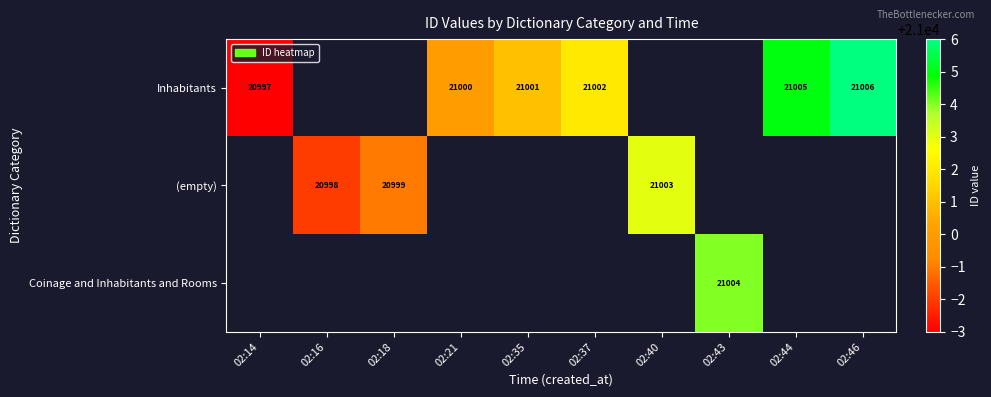

What is the sum of the Inhabitants values at 02:37 and 02:14?

41999